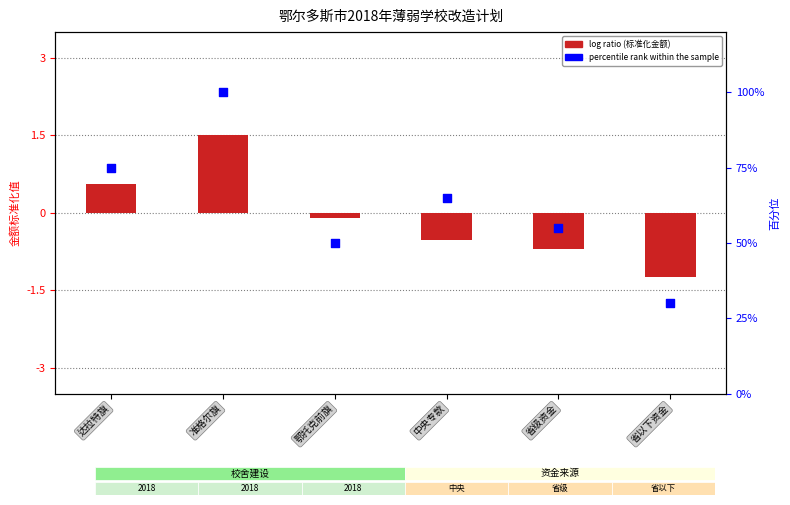

At which category is the sum across all series the highest?

准格尔旗